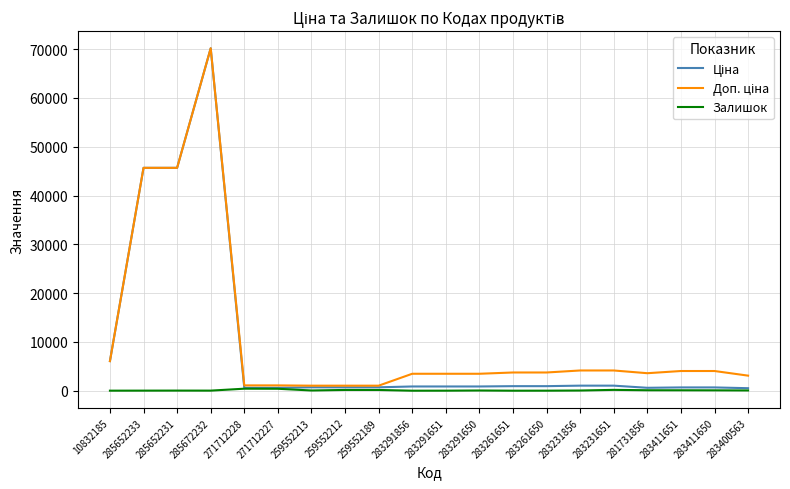

At which category is the sum across all series the highest?

285672232